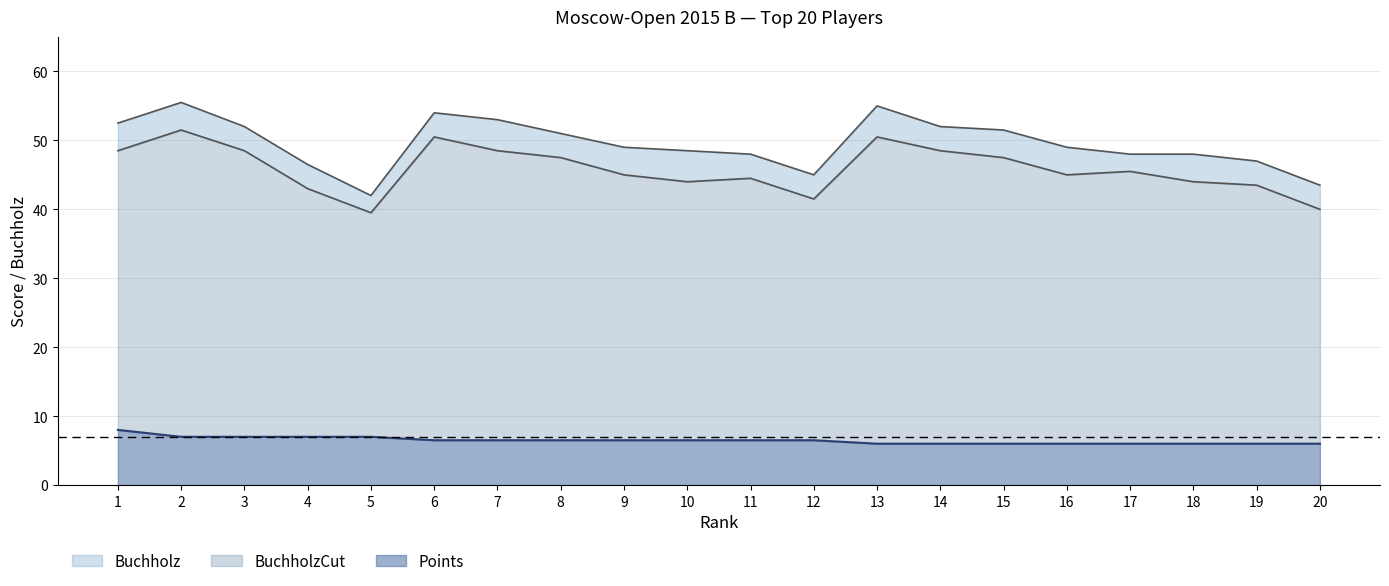

Rank the series at 12 from highest to lowest value.

Buchholz, BuchholzCut, Points